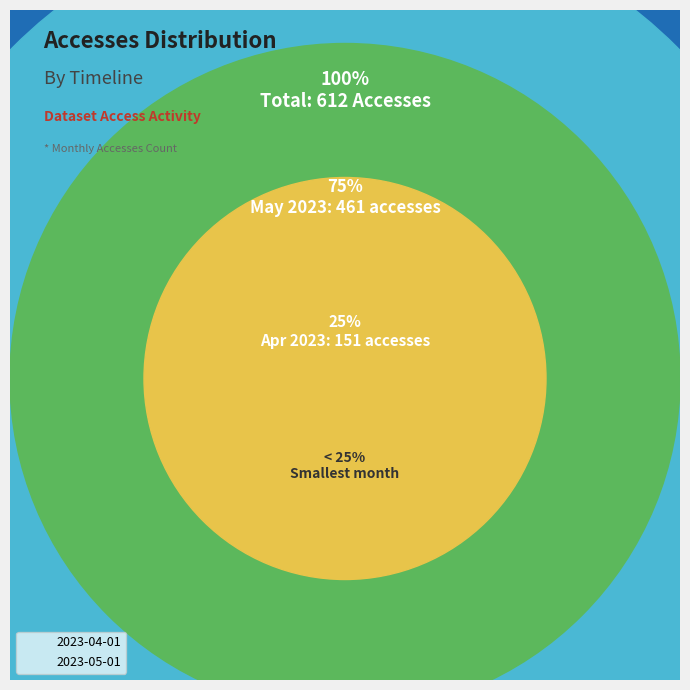

The 2023-05-01 slice represents 75% of the pie. True or false?

True